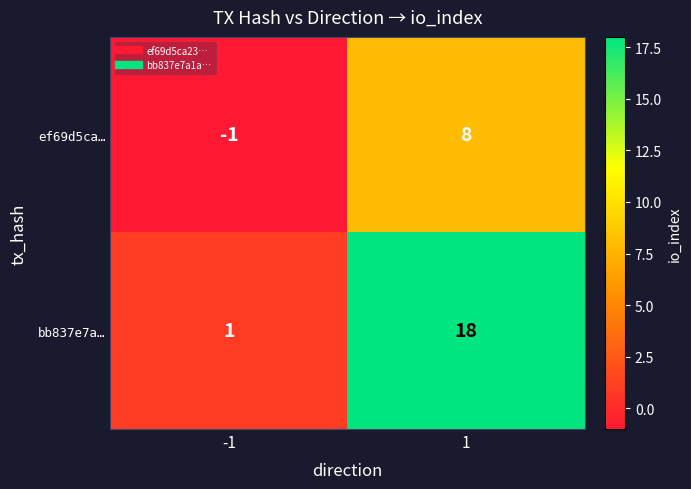

Reading left to right, transcribe all the data shown in this chart.

ef69d5ca…: -1	8
bb837e7a…: 1	18